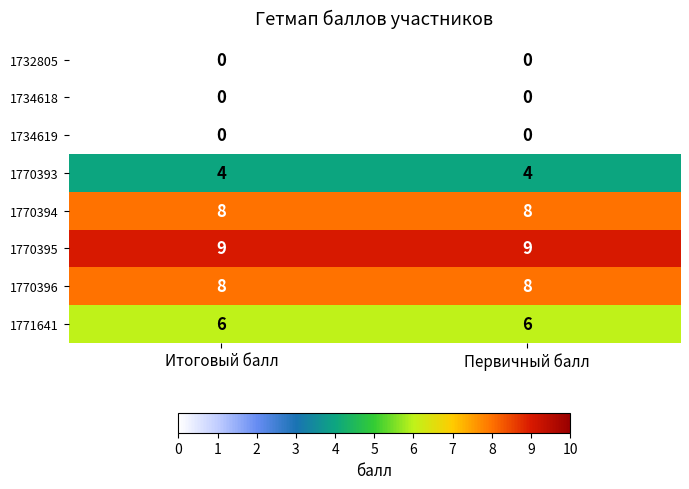

Reading right to left, what are all the values shown in this chart?

1732805: 0	0
1734618: 0	0
1734619: 0	0
1770393: 4	4
1770394: 8	8
1770395: 9	9
1770396: 8	8
1771641: 6	6